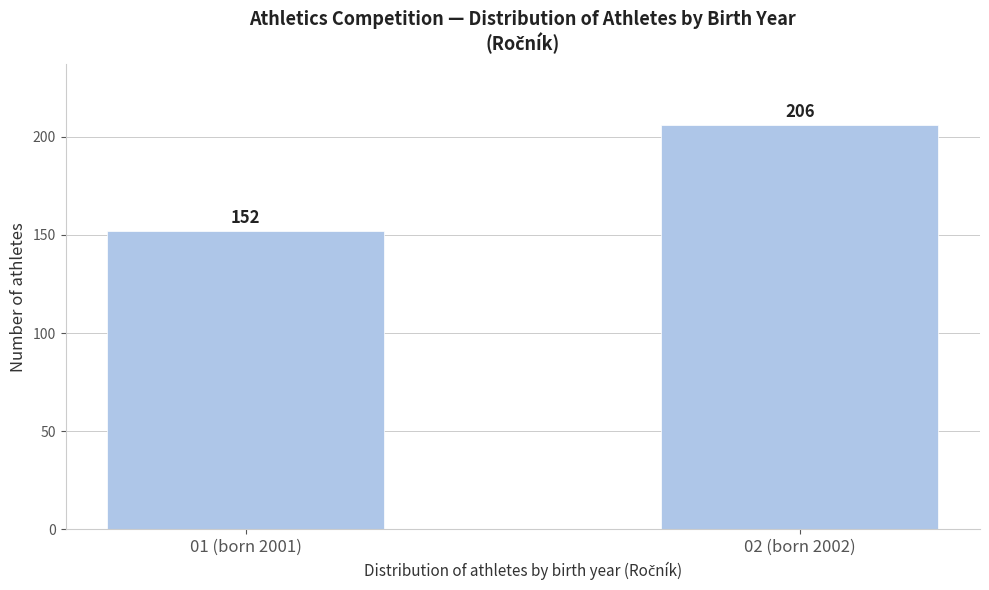

Reading left to right, extract all data points from this chart.

01 (born 2001)=152	02 (born 2002)=206